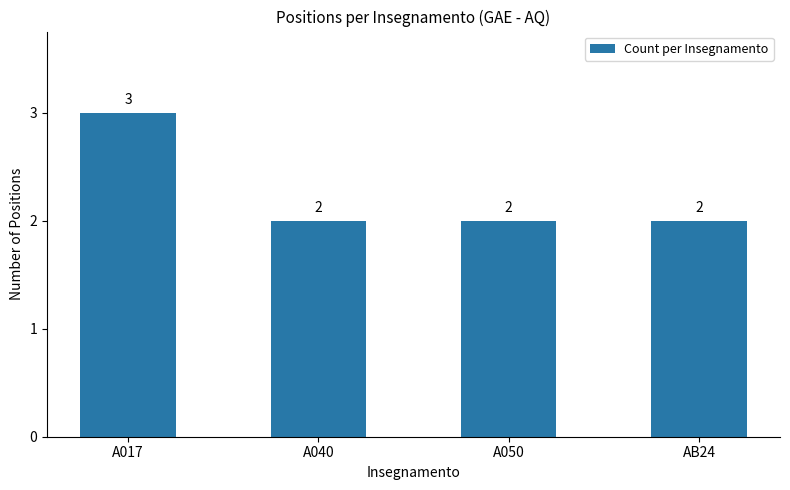

Reading left to right, transcribe all the data shown in this chart.

A017=3	A040=2	A050=2	AB24=2